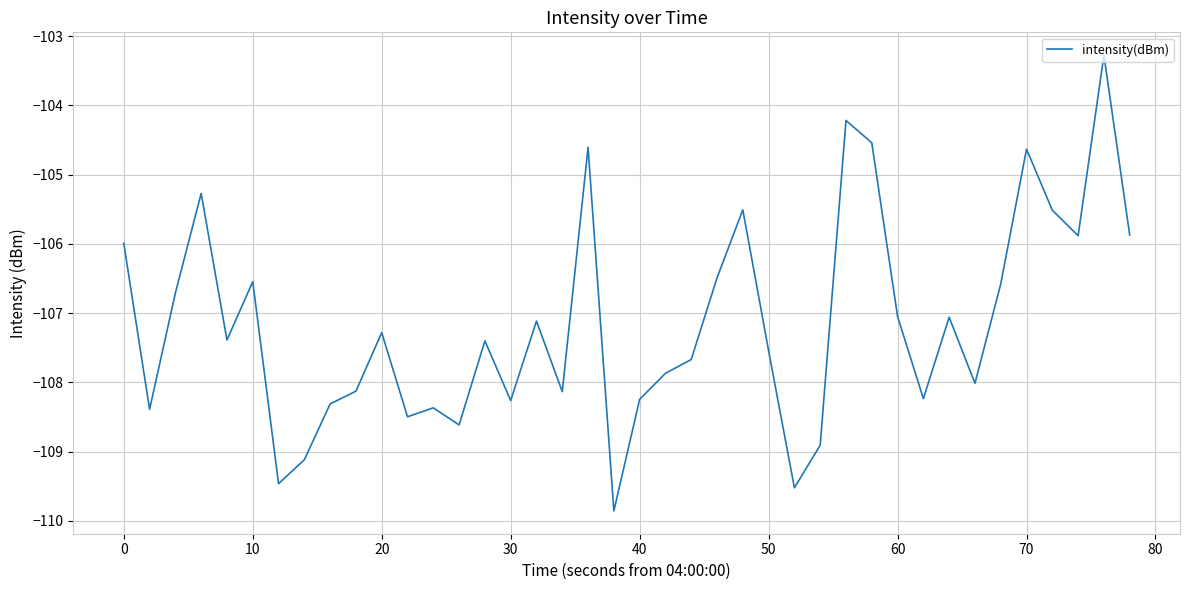

What is the difference between the maximum and minimum values?

6.6